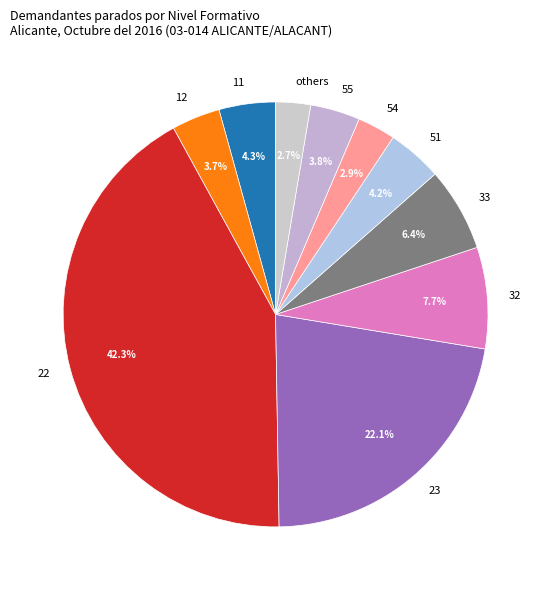

What is the ratio of the value at 32 to the value at 33?

1.2